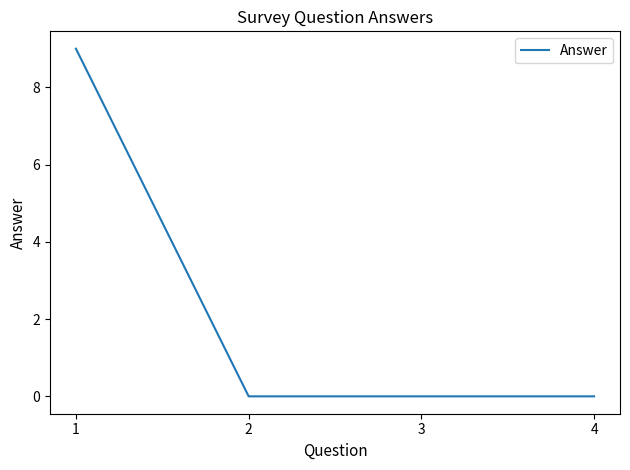

True or false: there are more than 1 points higher than both neighbors.

False